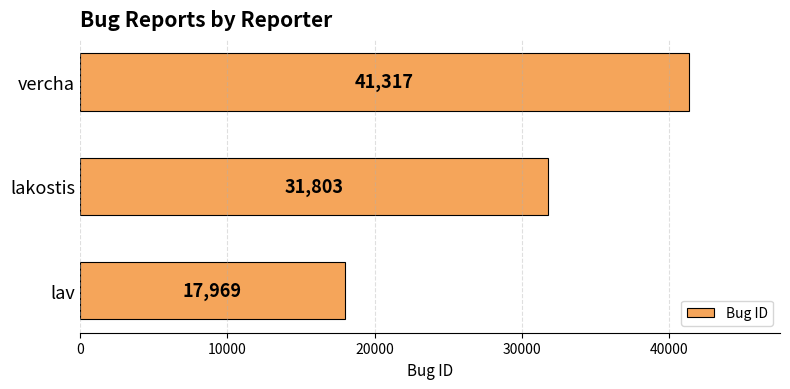

The value at lav is 17969. True or false?

True